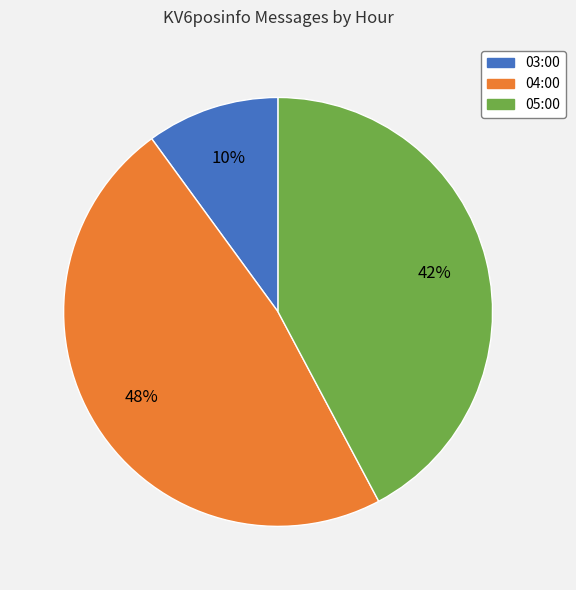

Is the sum of 03:00 and 05:00 greater than half?

Yes